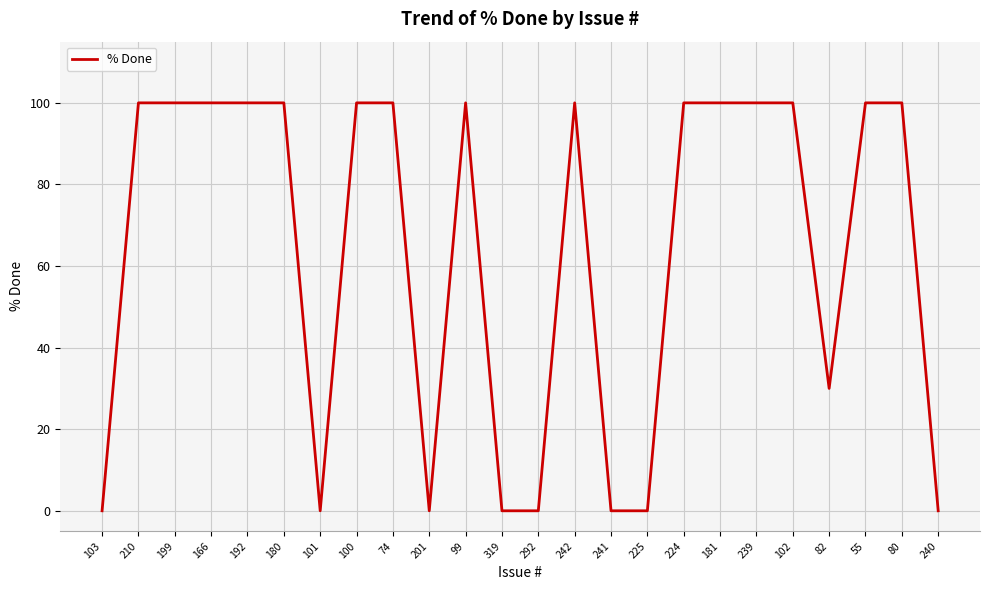

The value at 240 is 0. True or false?

True